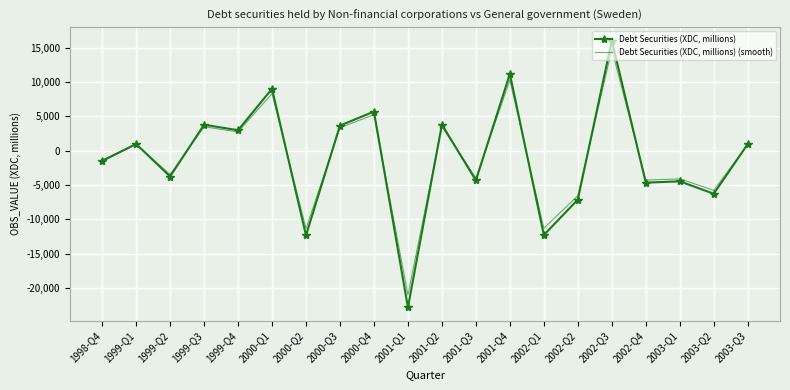

What is the spread (max minus min) of values at 2001-Q2?

304.9